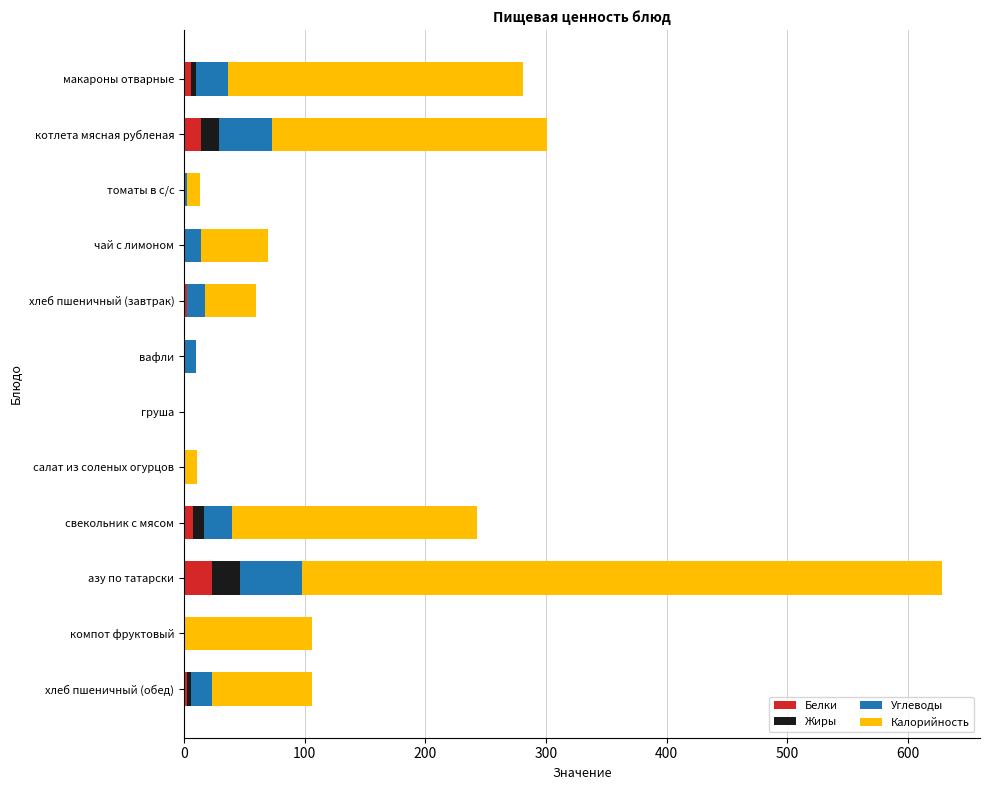

What is the total value across all series at компот фруктовый?

106.0